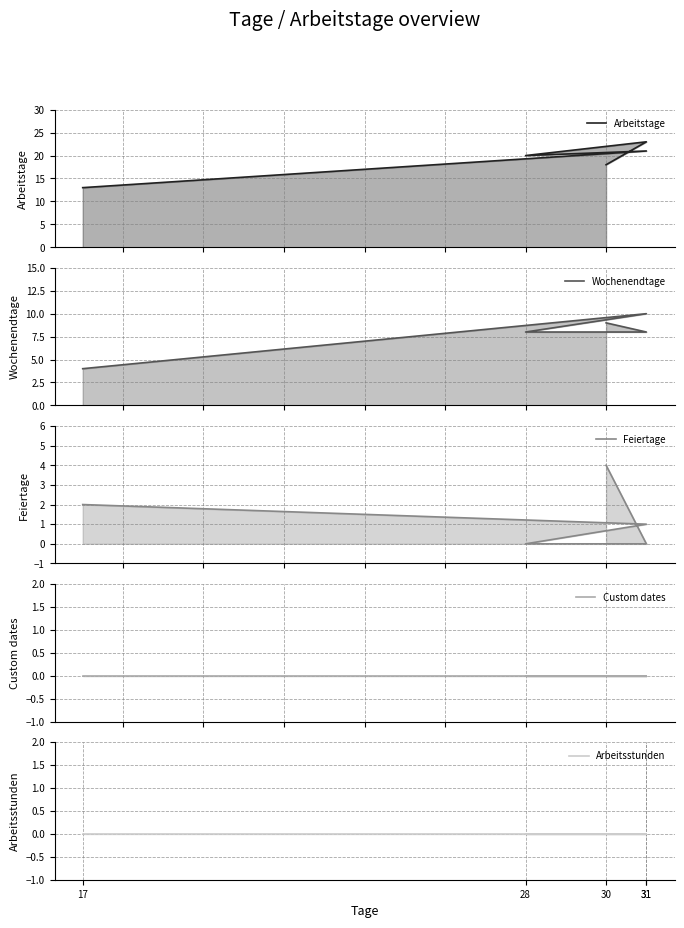

Which series has the largest total across all categories?

Arbeitstage